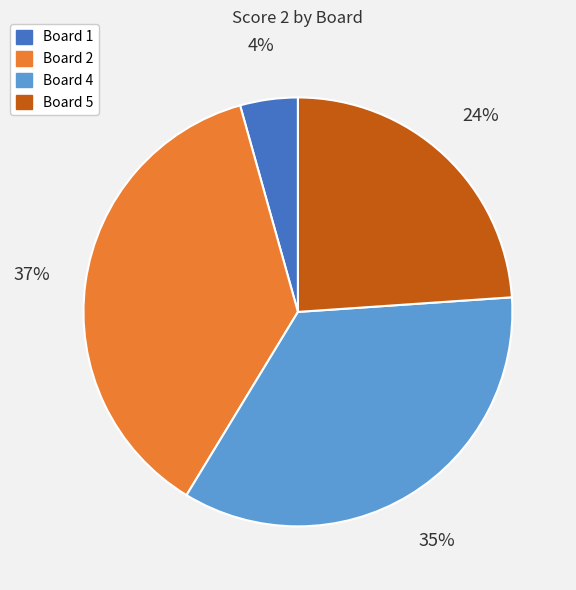

To the nearest percent, what is the average slice percentage?

25%